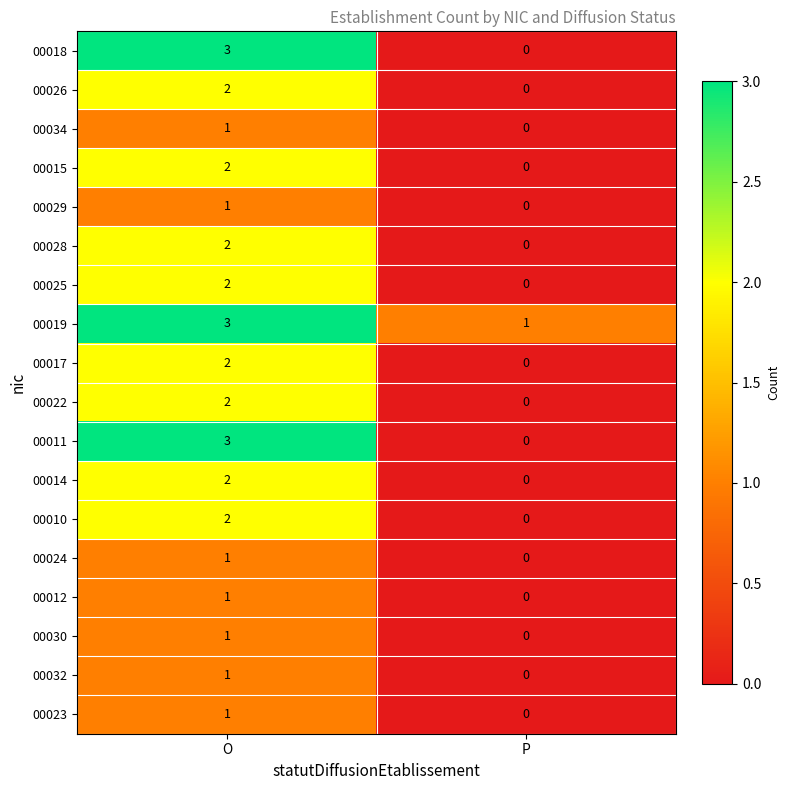

What is the total value across all series at O?

32